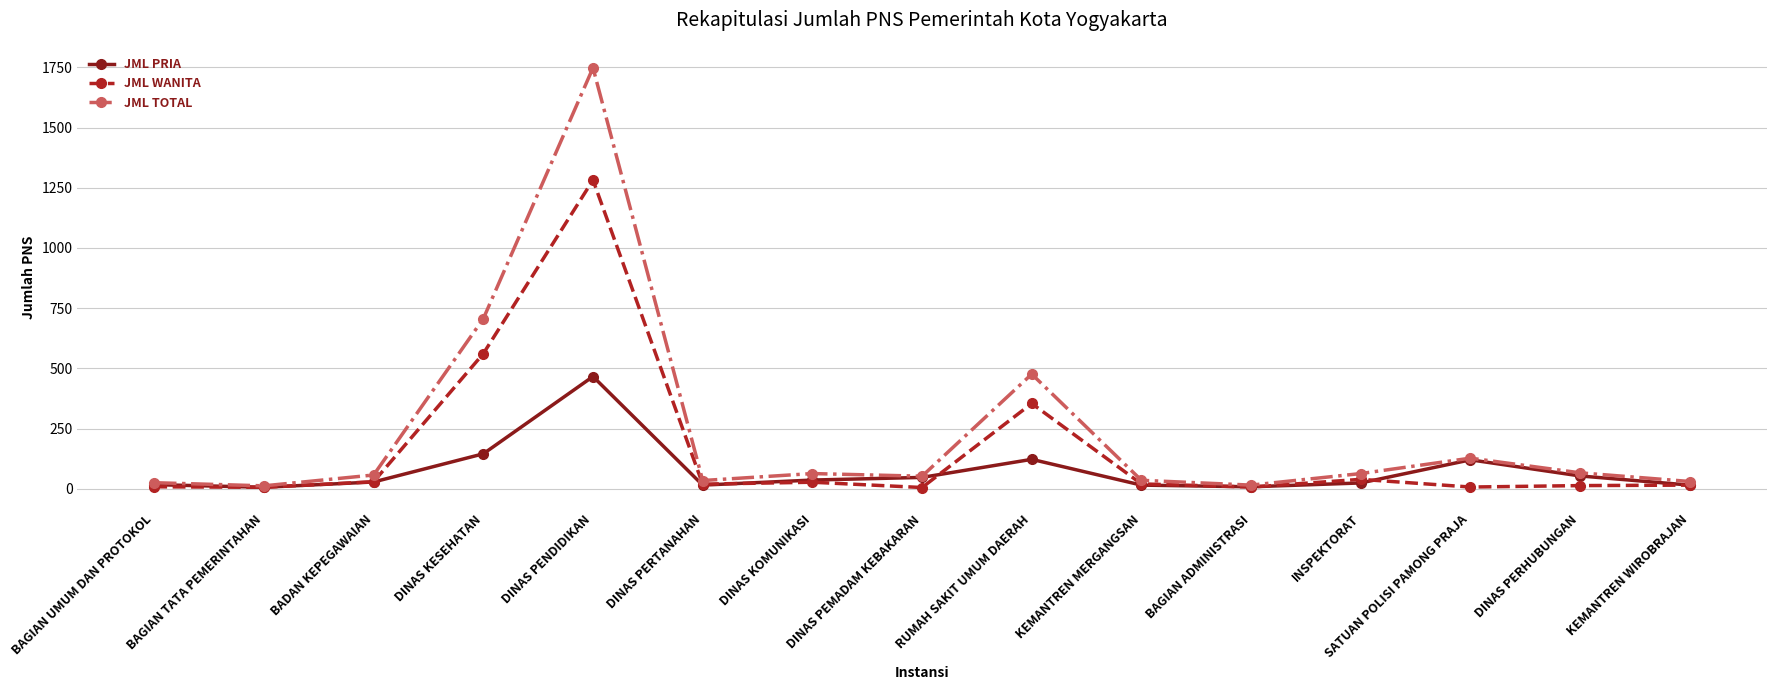

What is the difference between the JML PRIA values at DINAS PERTANAHAN and RUMAH SAKIT UMUM DAERAH?

107